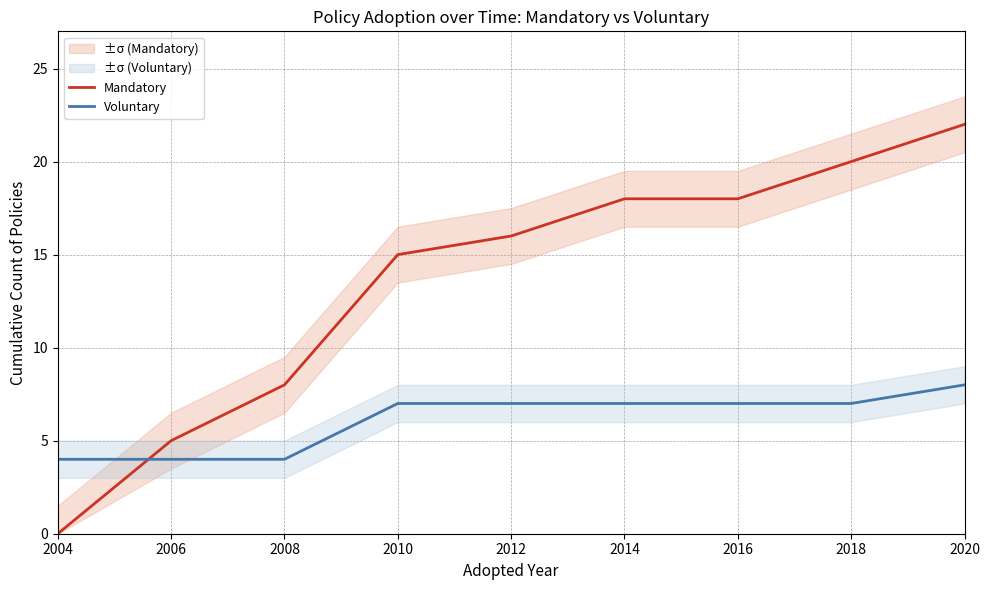

At which label does Voluntary first exceed 7?

2020